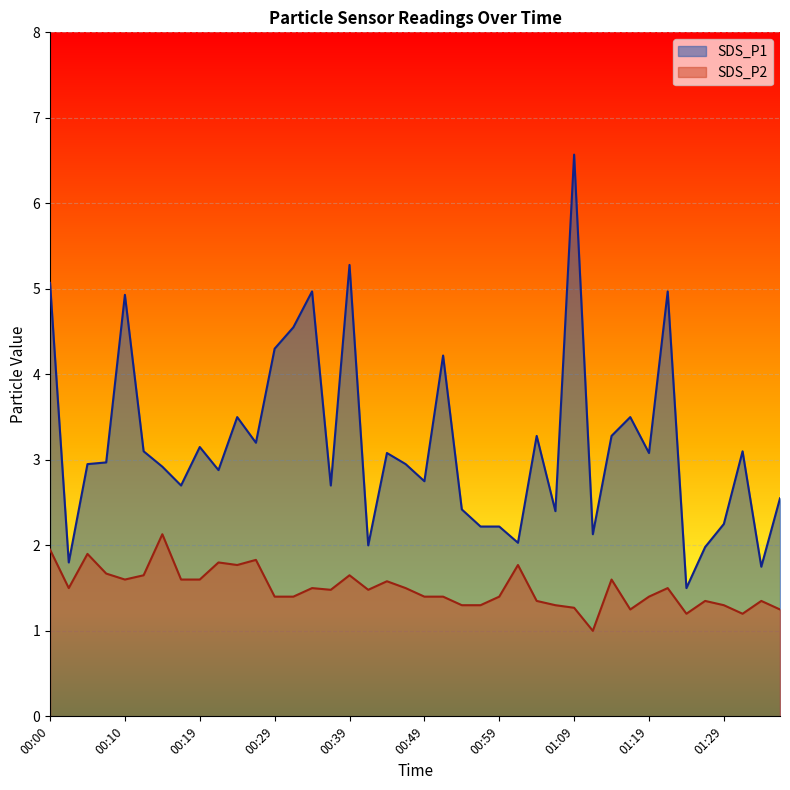

Count the number of categories in the chart.

40